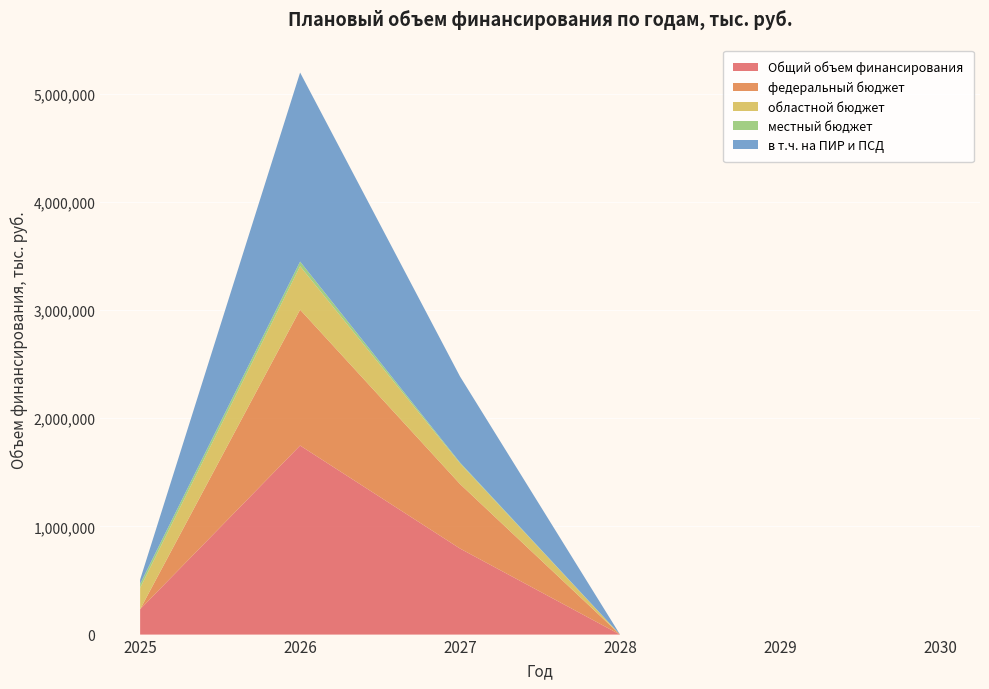

Reading left to right, list all the values displayed in this chart.

Общий объем финансирования: 234350.4	1747628.9	795142.9	0.0	0.0	0.0
федеральный бюджет: 0.0	1256138.1	596357.2	0.0	0.0	0.0
областной бюджет: 198134.2	401964.2	190834.3	0.0	0.0	0.0
местный бюджет: 36216.2	42898.6	7951.4	0.0	0.0	0.0
в т.ч. на ПИР и ПСД: 39673.7	1747628.9	795142.9	0.0	0.0	0.0